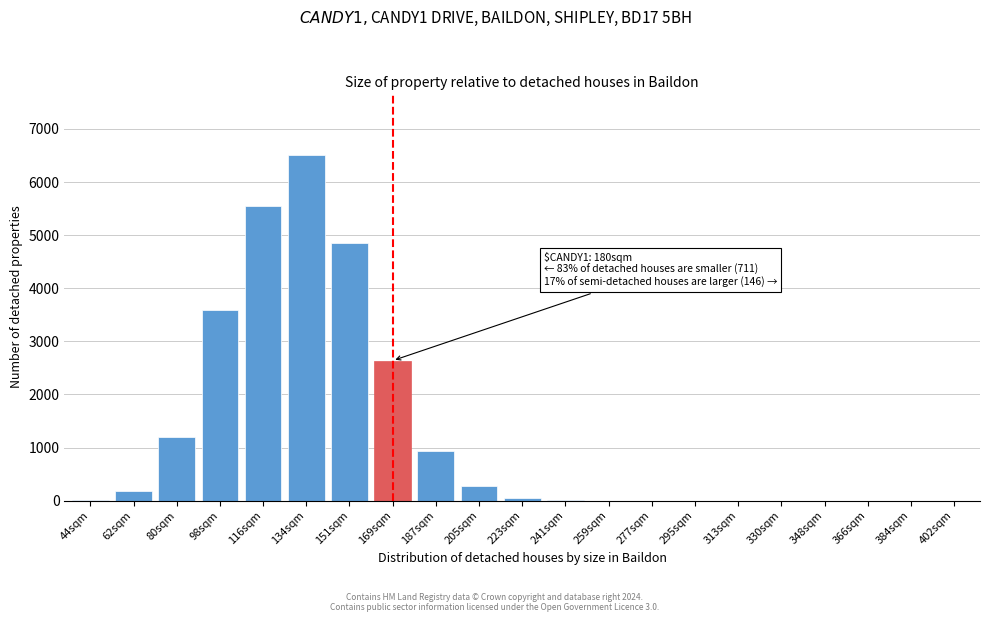

Between 187sqm and 313sqm, which is larger?

187sqm